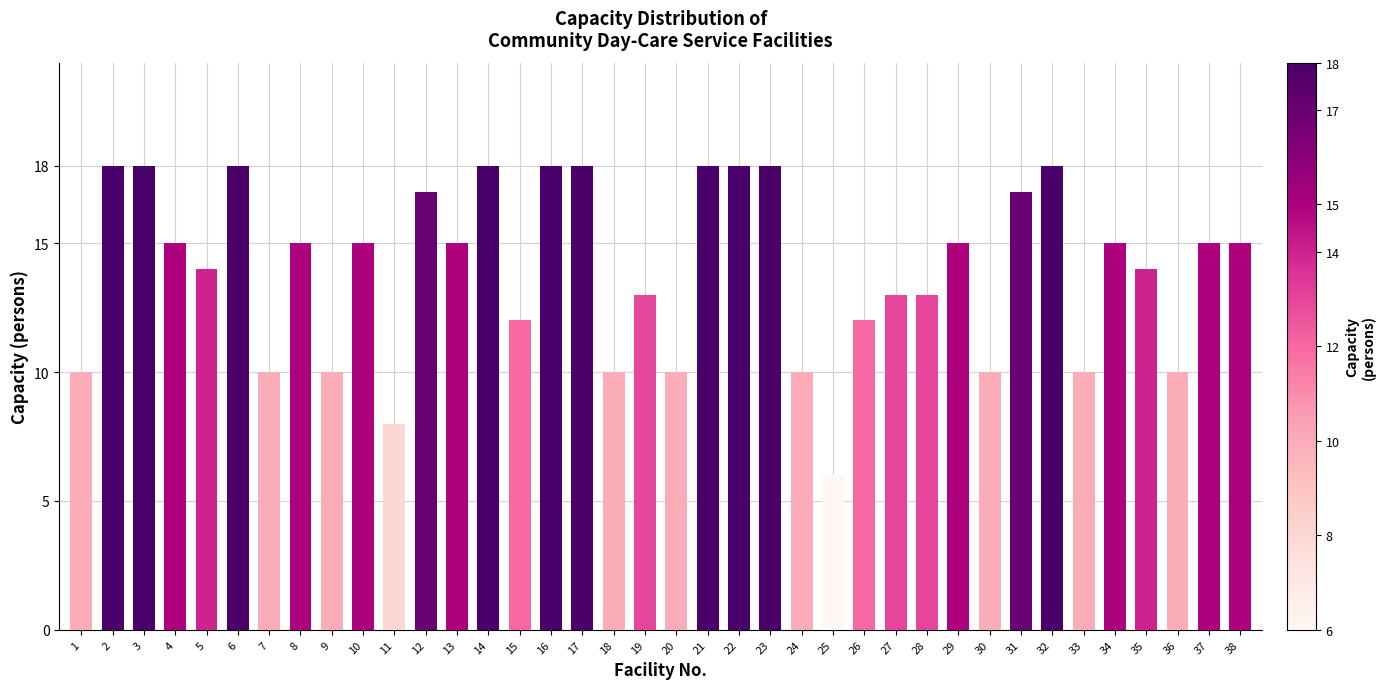

What is the minimum value shown in the chart?

6